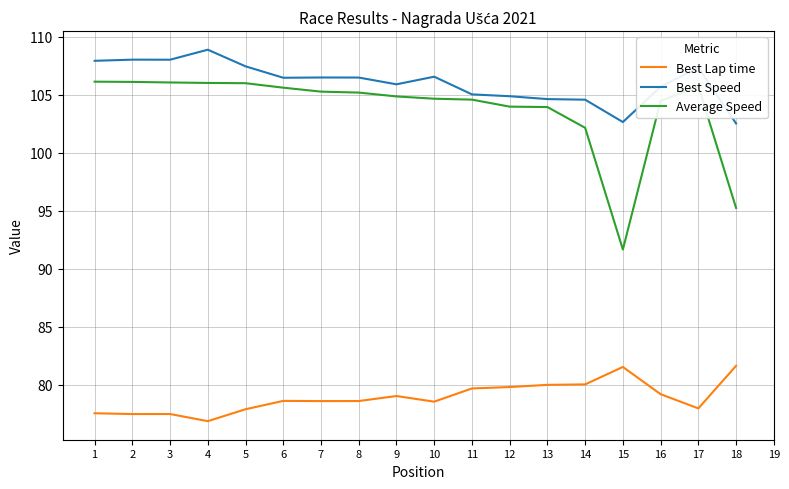

At which category does Best Lap time reach its first local valley?

2